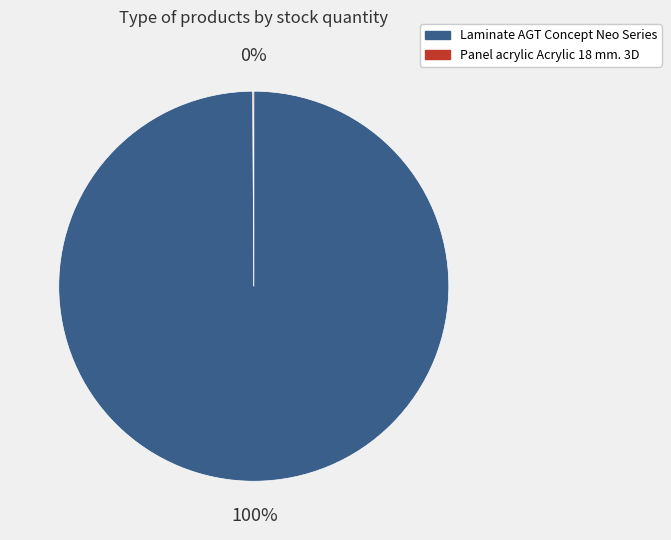

To the nearest percent, what is the average slice percentage?

50%